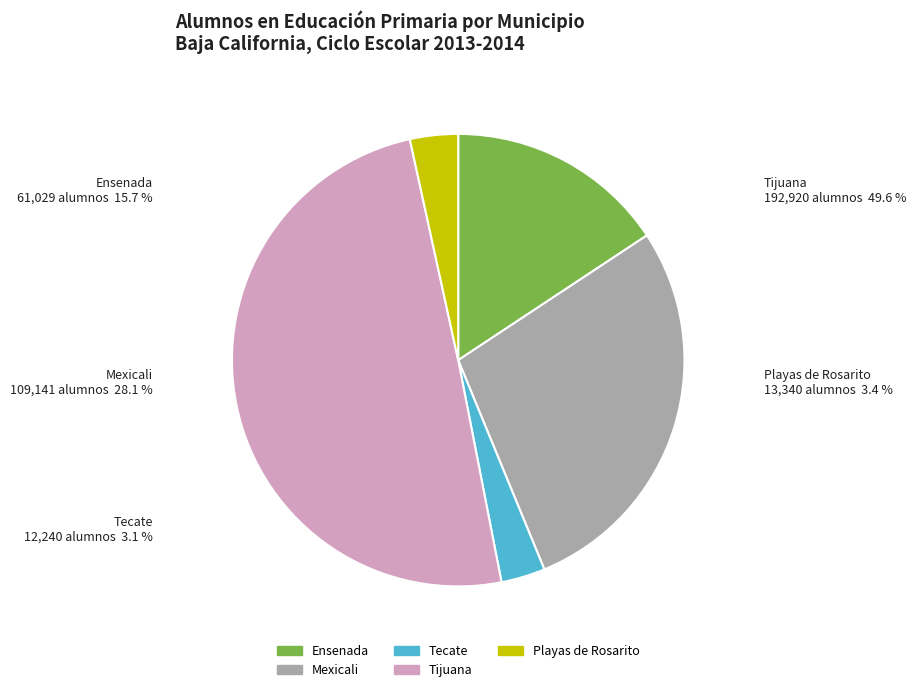

Is there a majority slice in this chart?

No